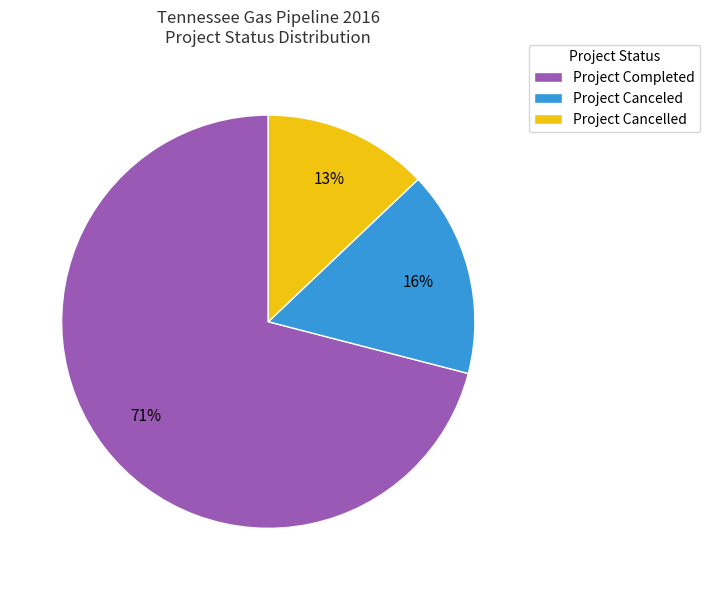

Which category has the biggest portion of the pie?

Project Completed